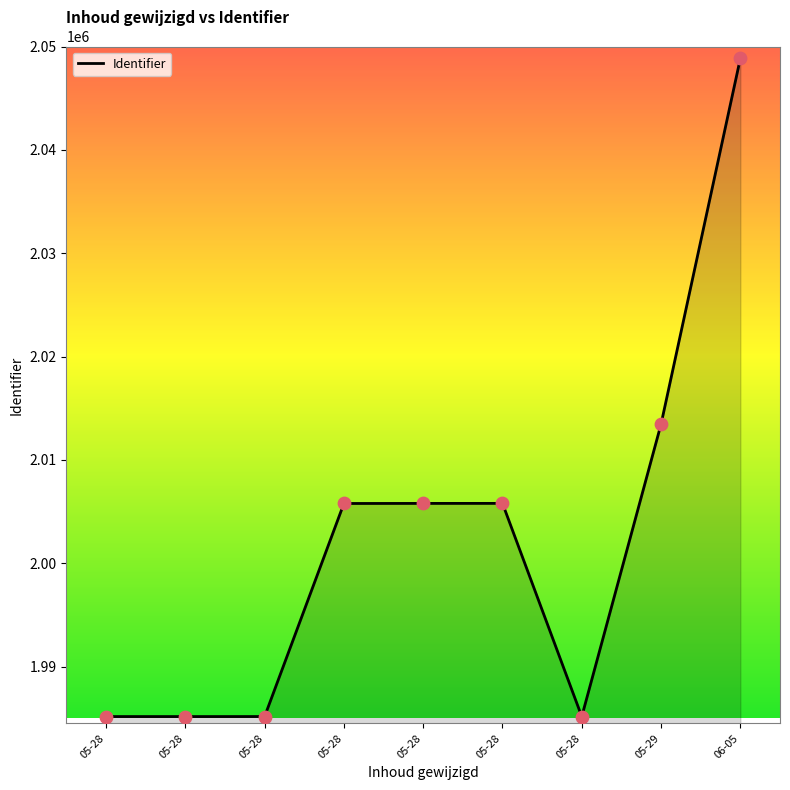

What is the change in value from 05-28 to 05-29?

+7682